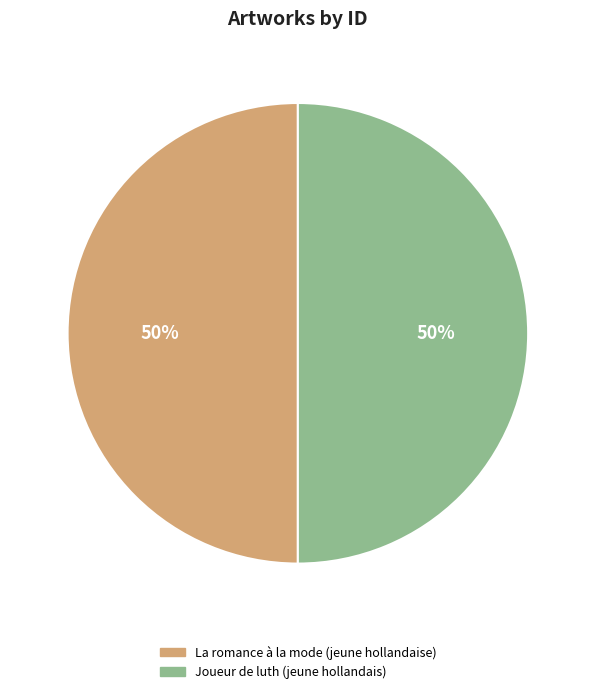

Do La romance à la mode (jeune hollandaise) and Joueur de luth (jeune hollandais) together represent more than half of the pie?

Yes